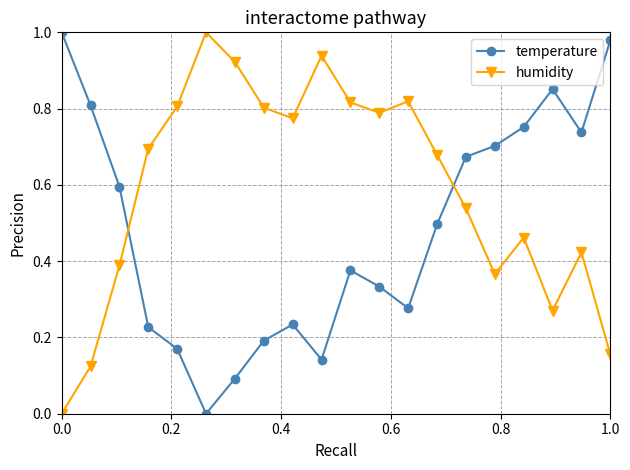

What are all the series names shown in the legend?

temperature, humidity